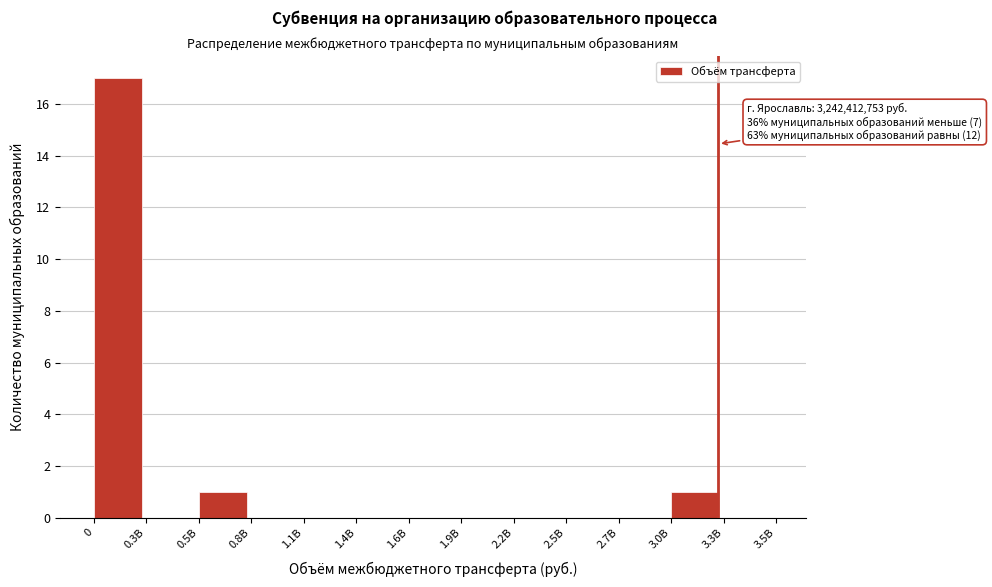

Reading left to right, what are all the values shown in this chart?

0=17	0.3B=0	0.5B=1	0.8B=0	1.1B=0	1.4B=0	1.6B=0	1.9B=0	2.2B=0	2.5B=0	2.7B=0	3.0B=1	3.3B=0